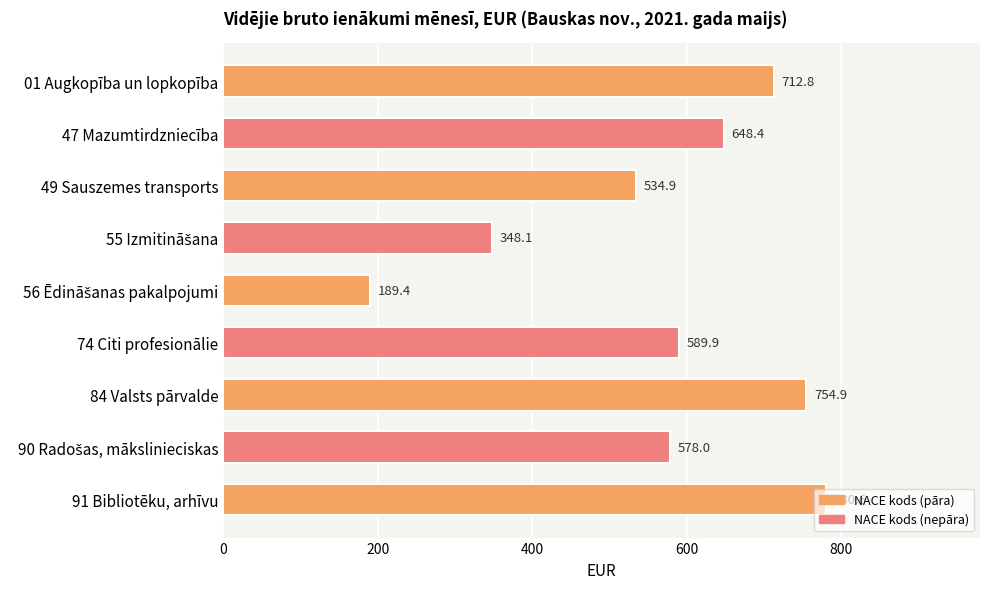

What is the minimum value shown in the chart?

189.4